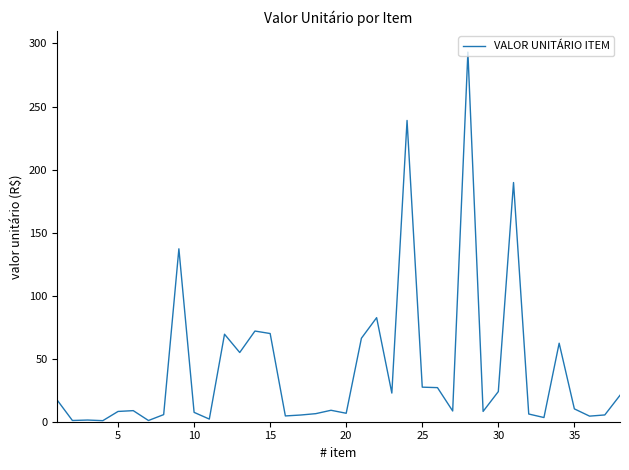

What is the difference between the maximum and minimum values?

292.3